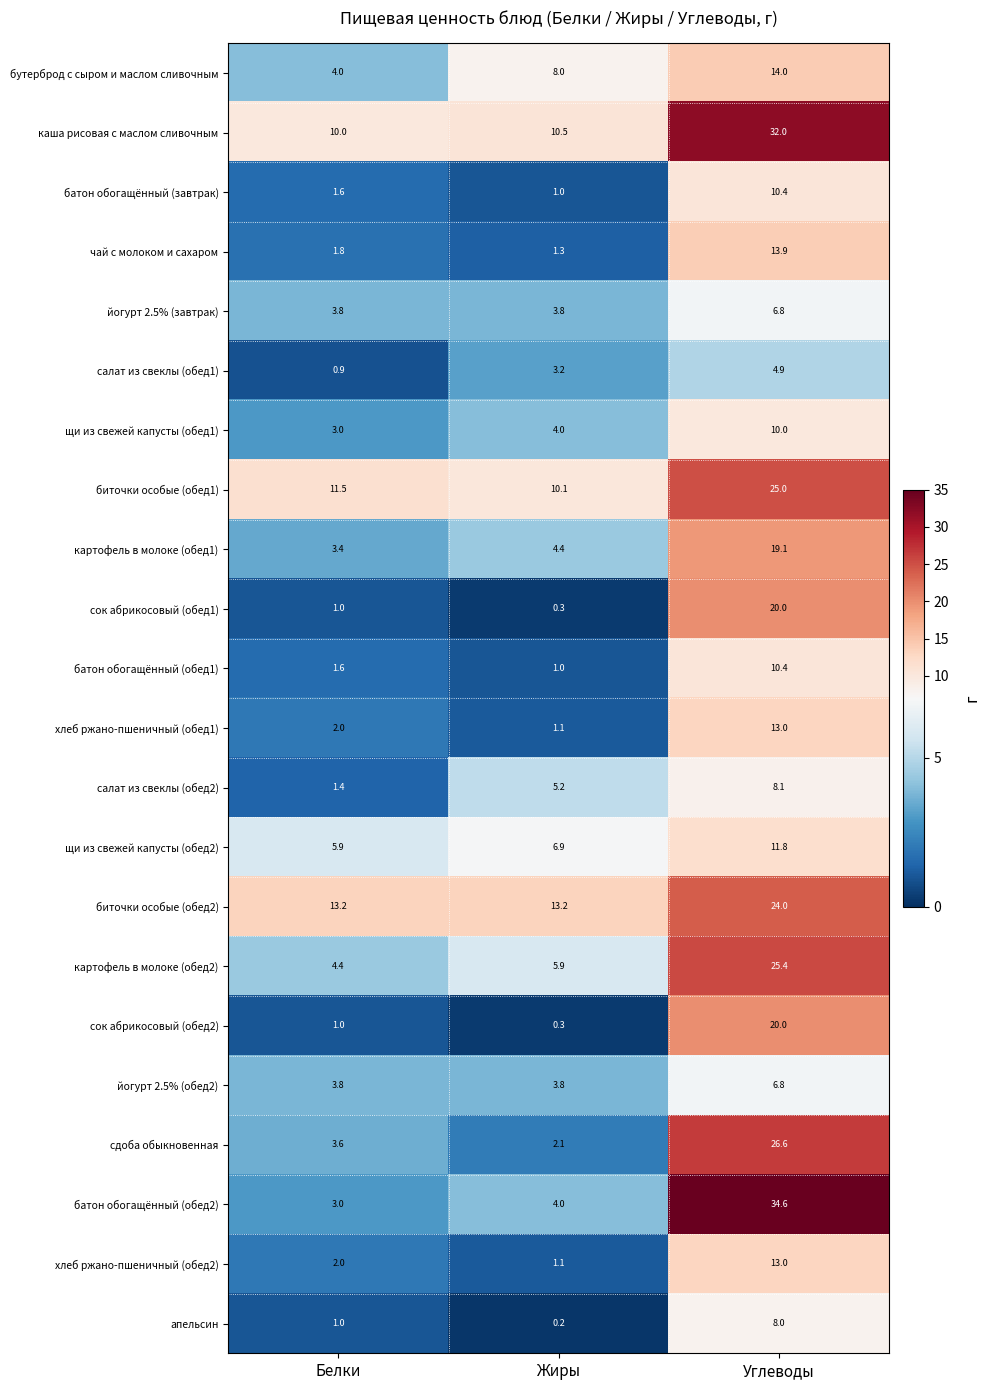

At which label does йогурт 2.5% (обед2) reach its peak?

Углеводы